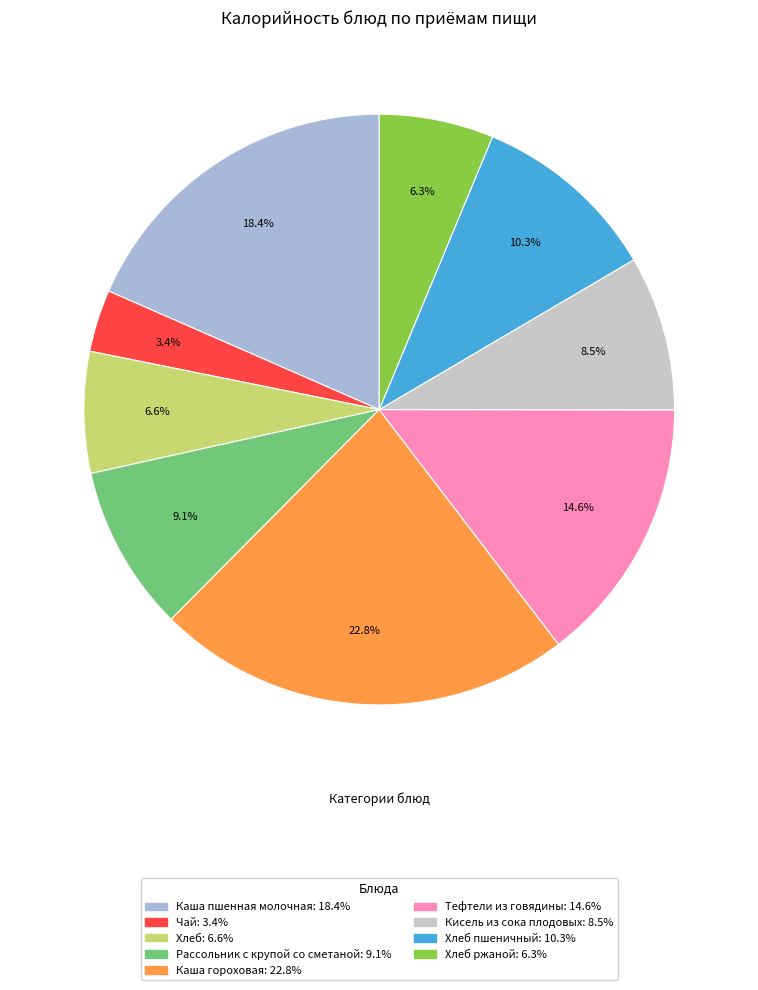

How many slices are in this pie chart?

9